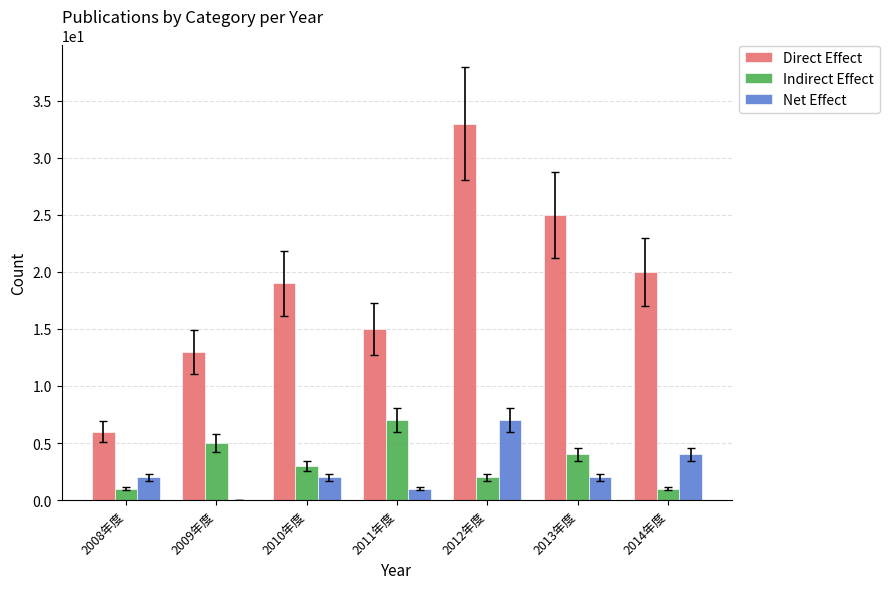

The value of Direct Effect at 2013年度 is 25. True or false?

True